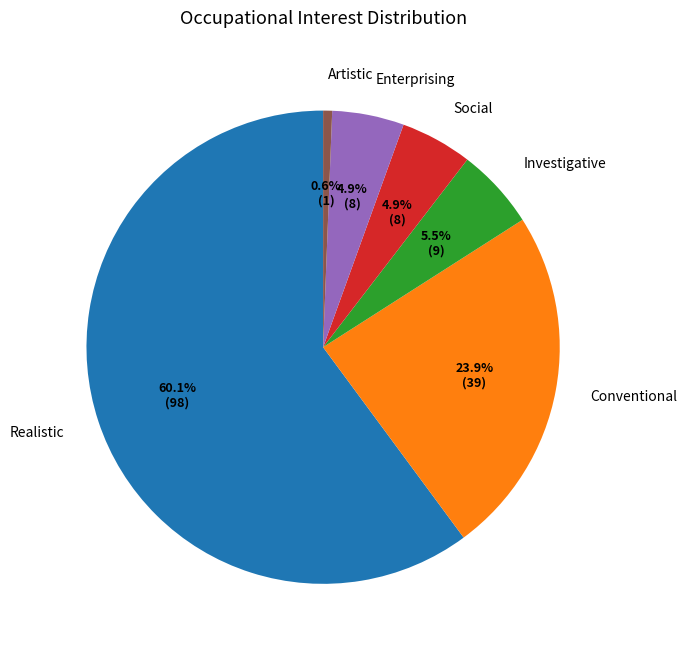

Approximately how many times larger is the value at Investigative compared to Enterprising?

1.1